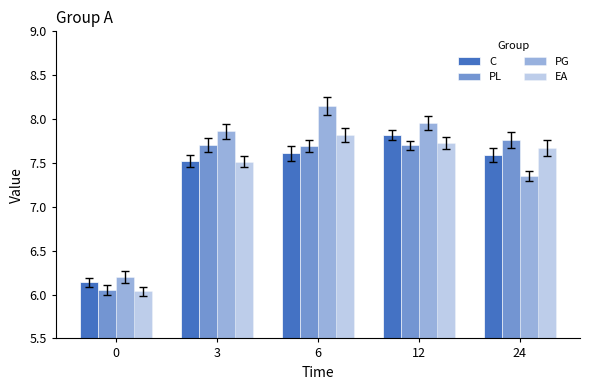

Which series has the largest range (max minus min)?

PG